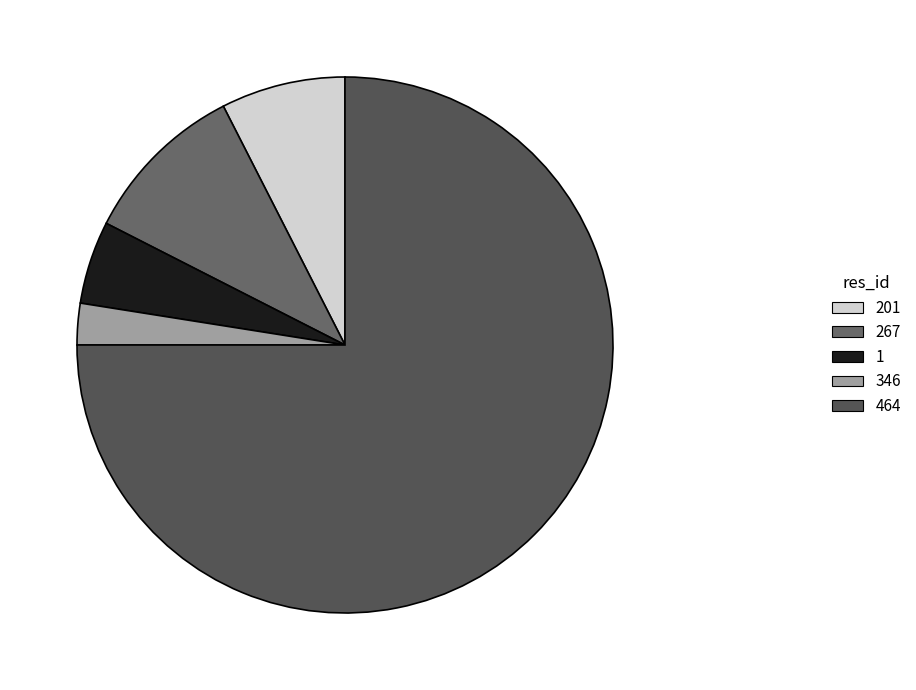

Is there any slice that represents more than half of the pie?

Yes